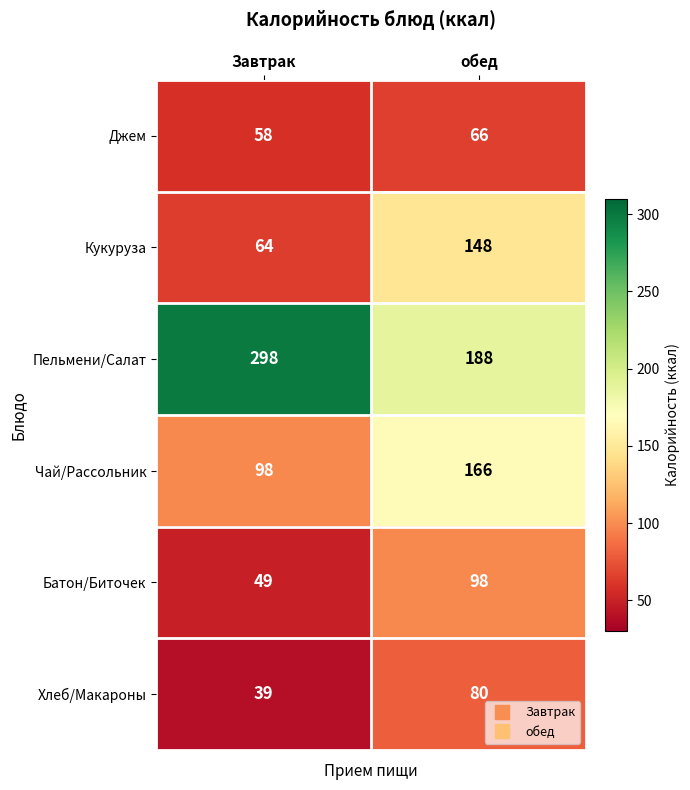

The Кукуруза series shows 148 at обед. True or false?

True